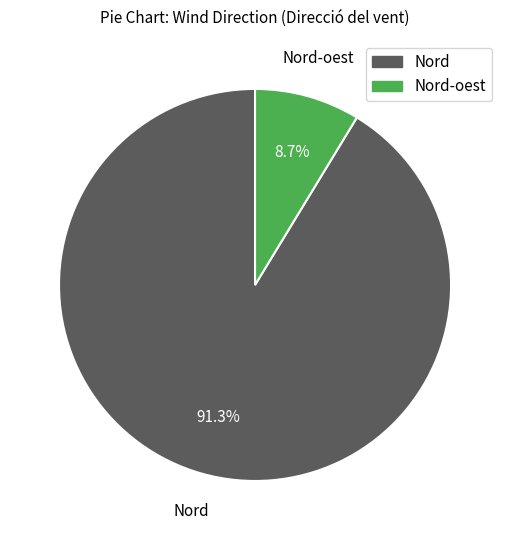

Rank the categories by value from highest to lowest.

Nord, Nord-oest